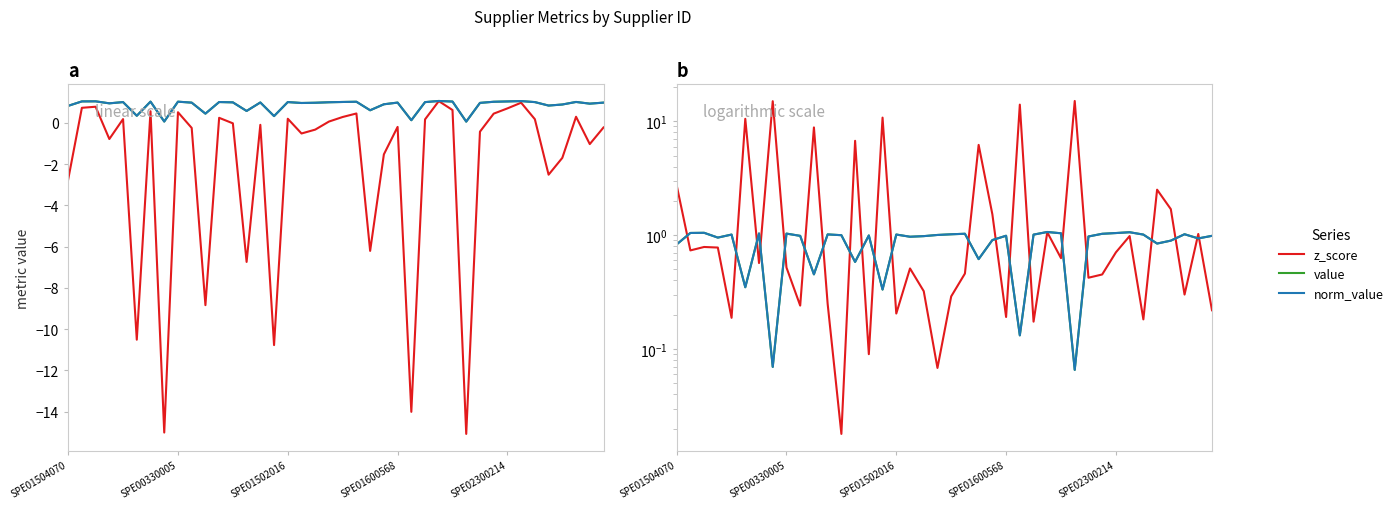

What position from the left is SPE01504070?

1